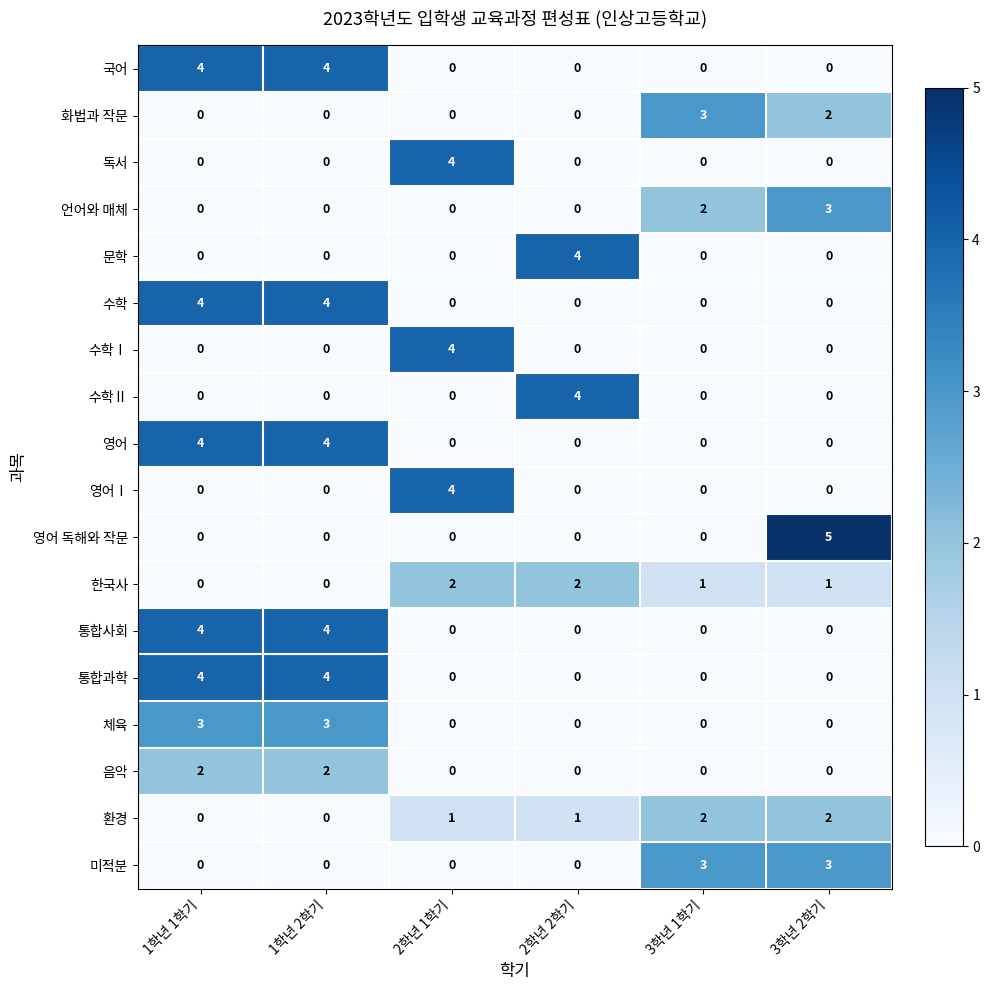

What is the total value across all series at 1학년 2학기?

25